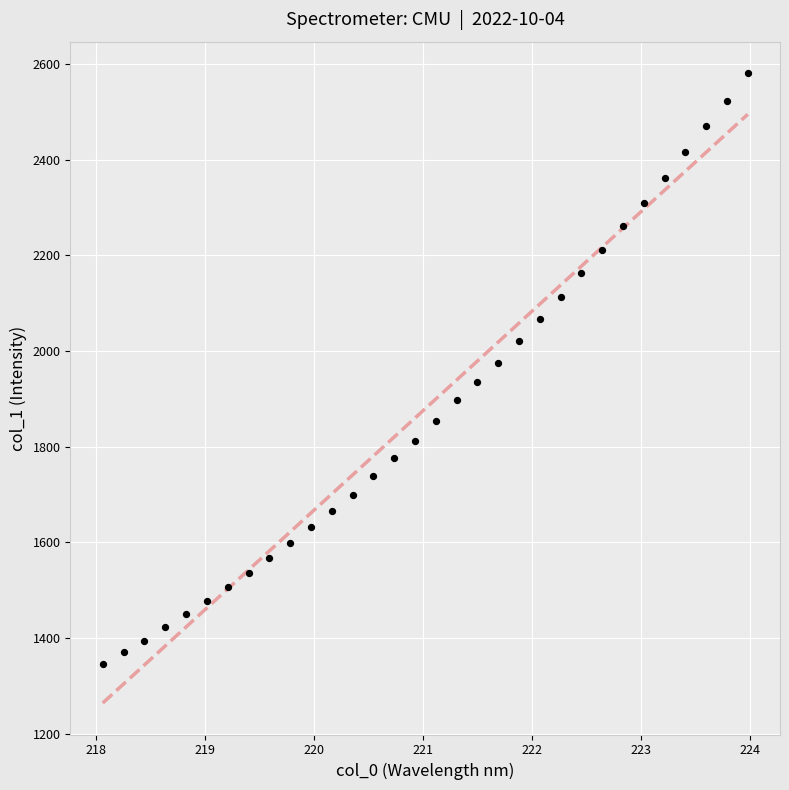

What is the range of X values (max minus min)?

5.9